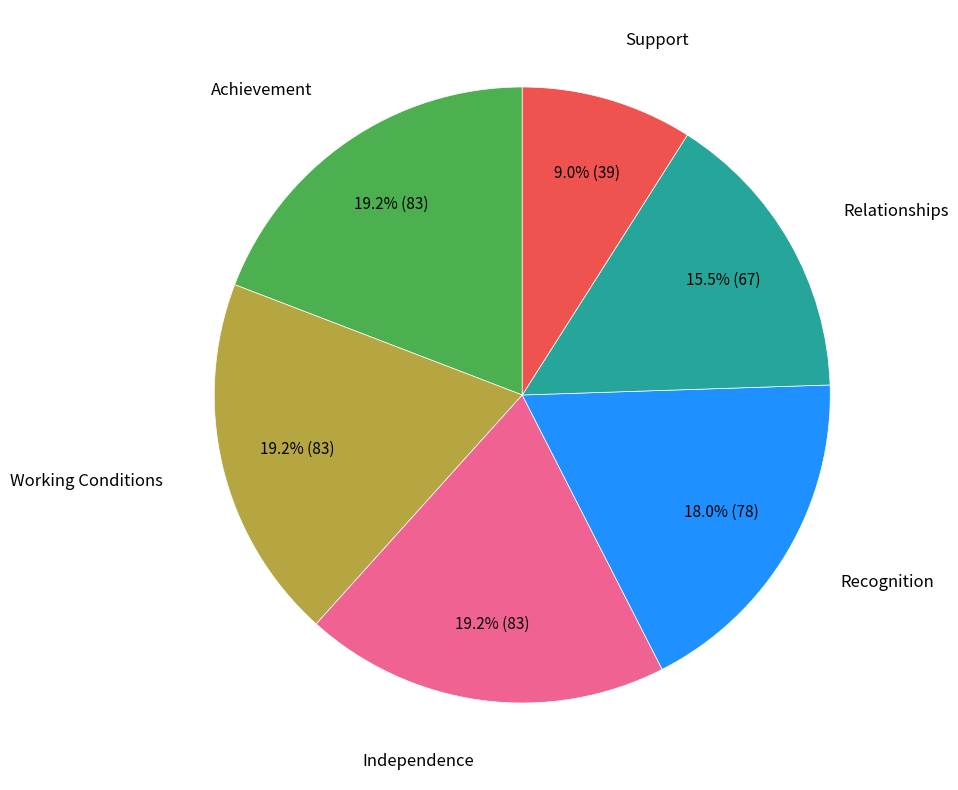

Count the number of slices in the pie.

6